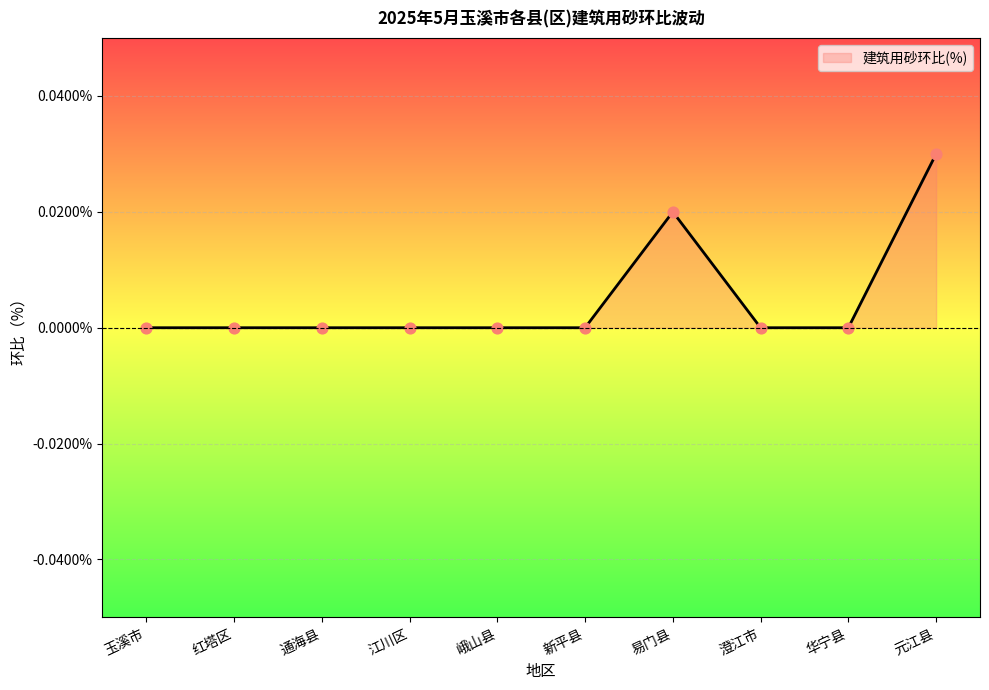

Which has a higher value, 玉溪市 or 易门县?

易门县